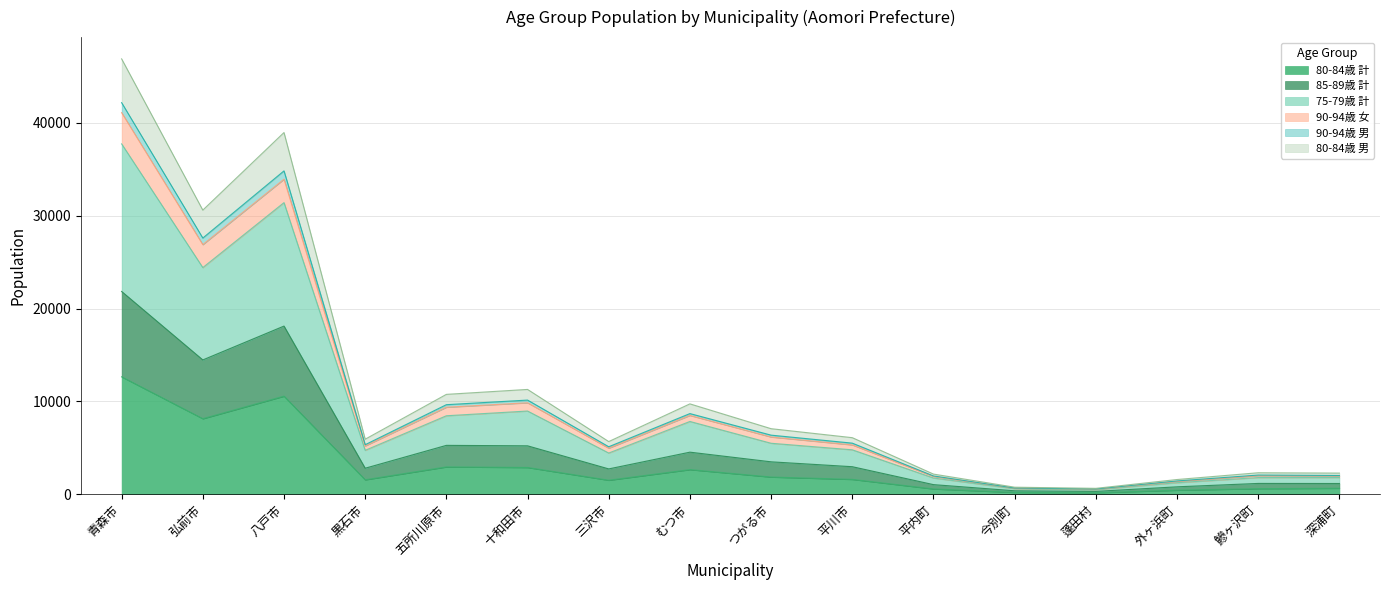

At which label is 80-84歳 男 closest to 20815?

弘前市